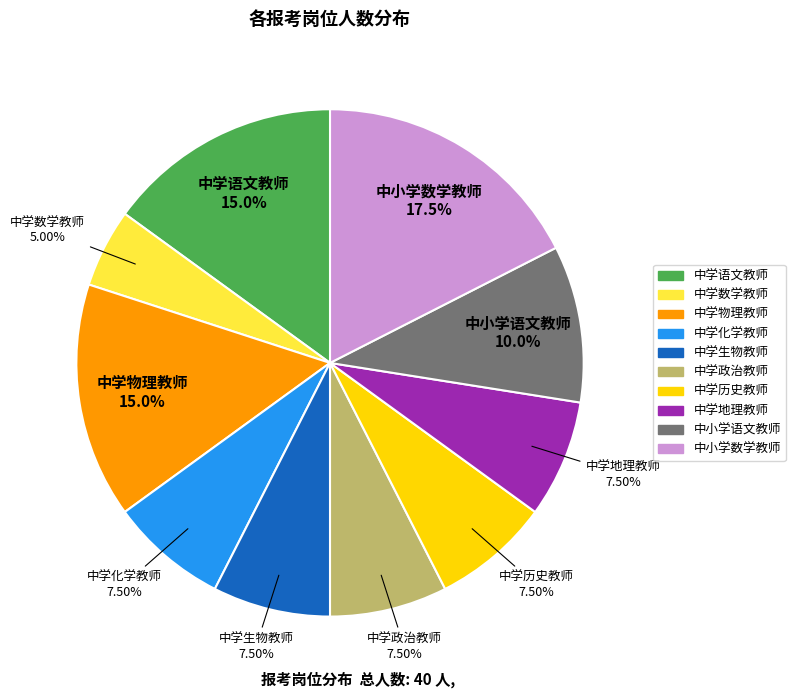

Does any single category account for the majority?

No